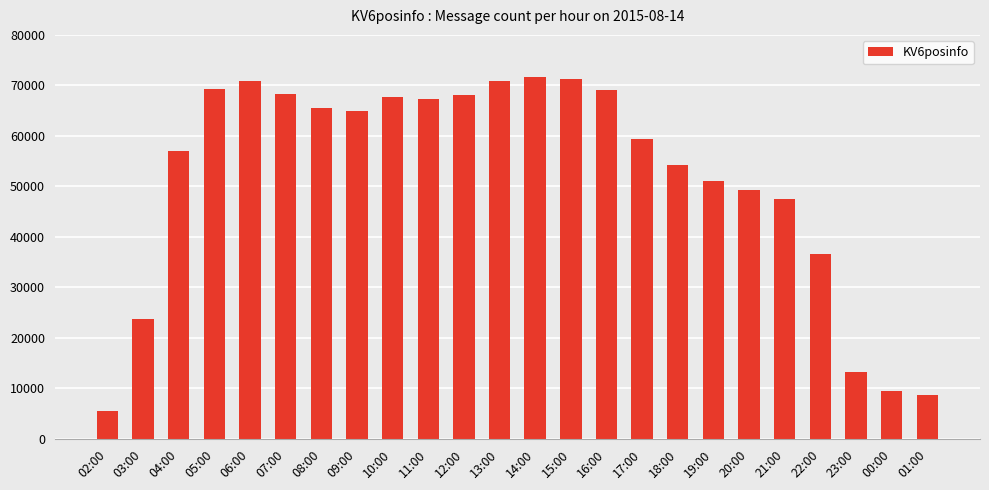

Does the chart contain any negative values?

No